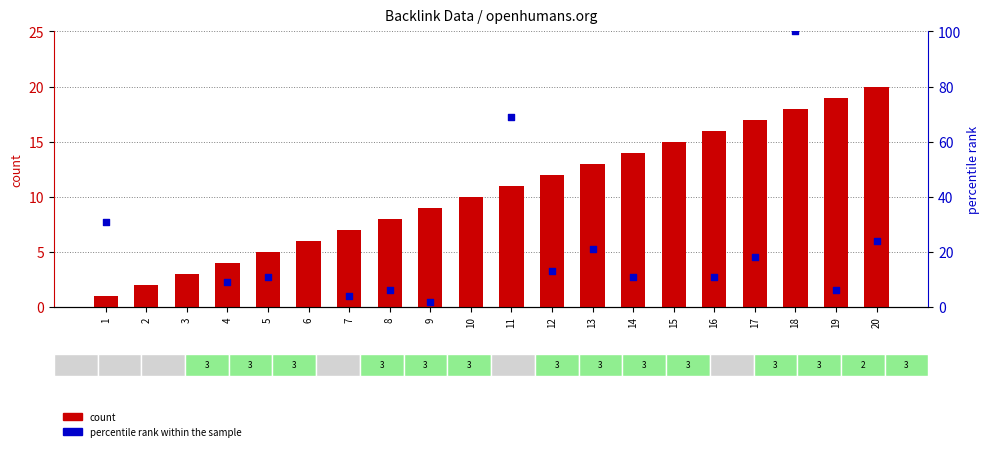

Approximately how many times larger is the value at 12 compared to 7?

1.7